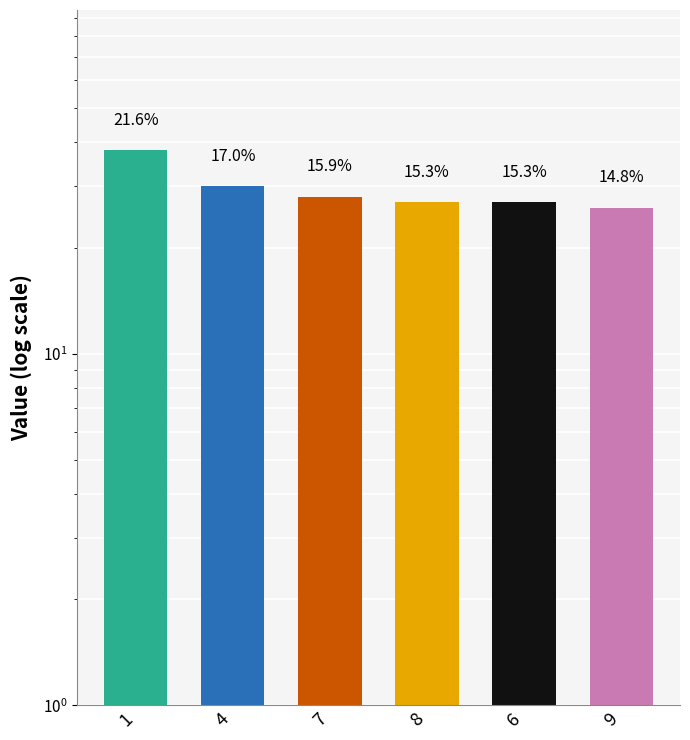

What is the sum of the values at 4 and 7?

58